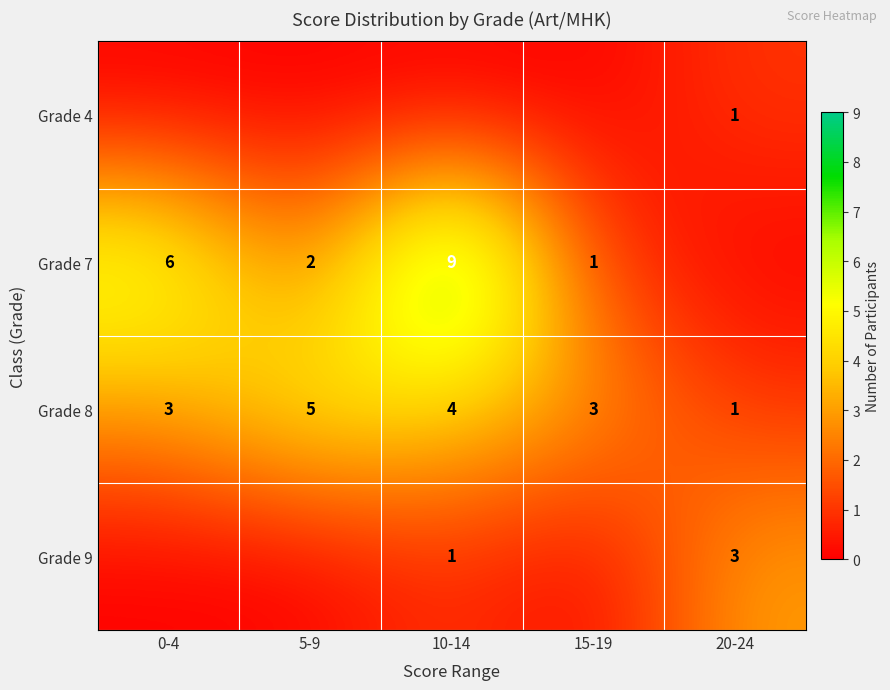

Between 0-4 and 5-9, which is larger?

0-4